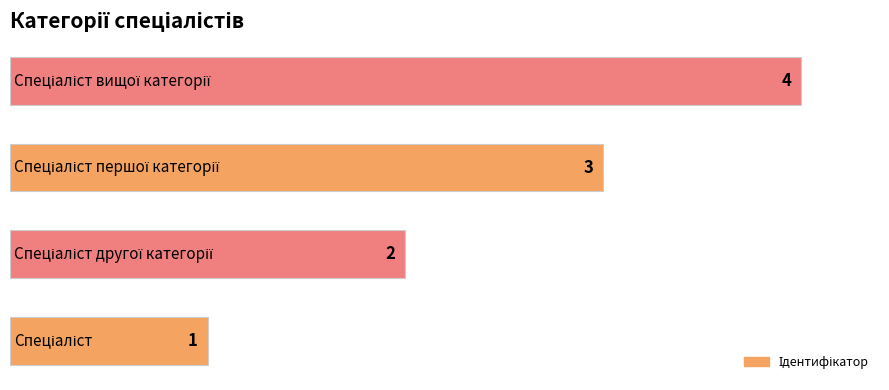

What is the minimum value shown in the chart?

1